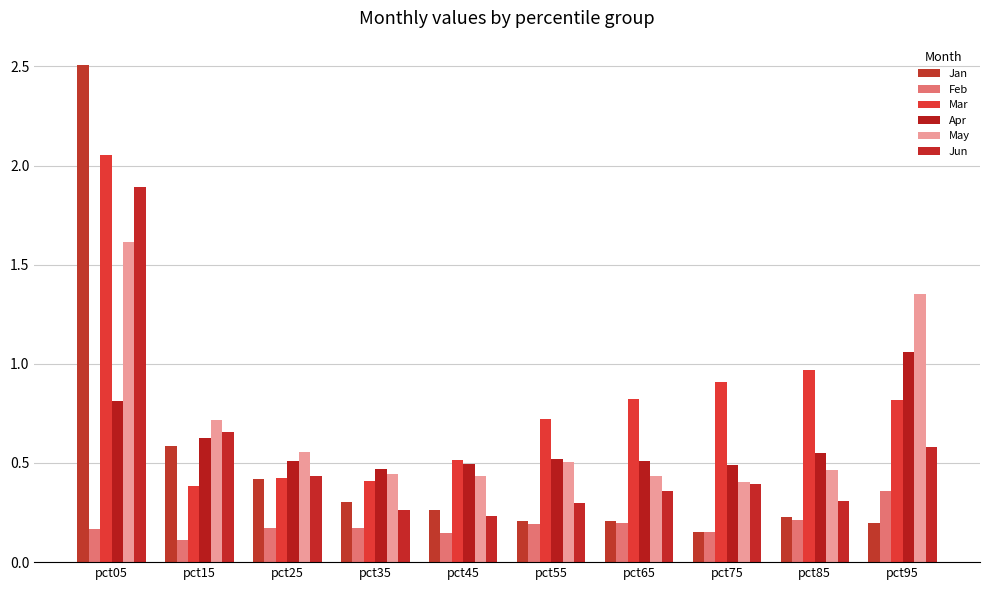

Rank the series at pct95 from lowest to highest value.

Jan, Feb, Jun, Mar, Apr, May